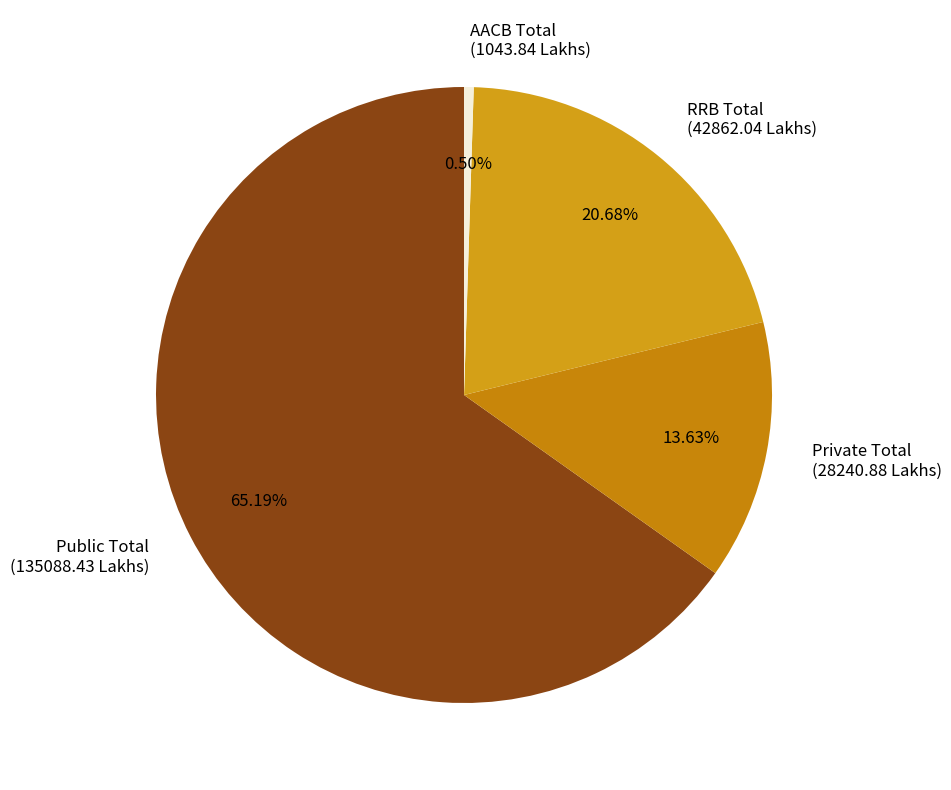

Which category has the smallest portion of the pie?

AACB Total